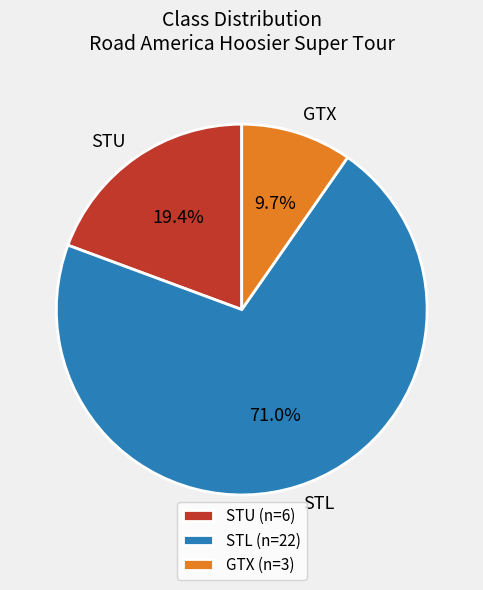

Which slice is the largest?

STL (n=22)